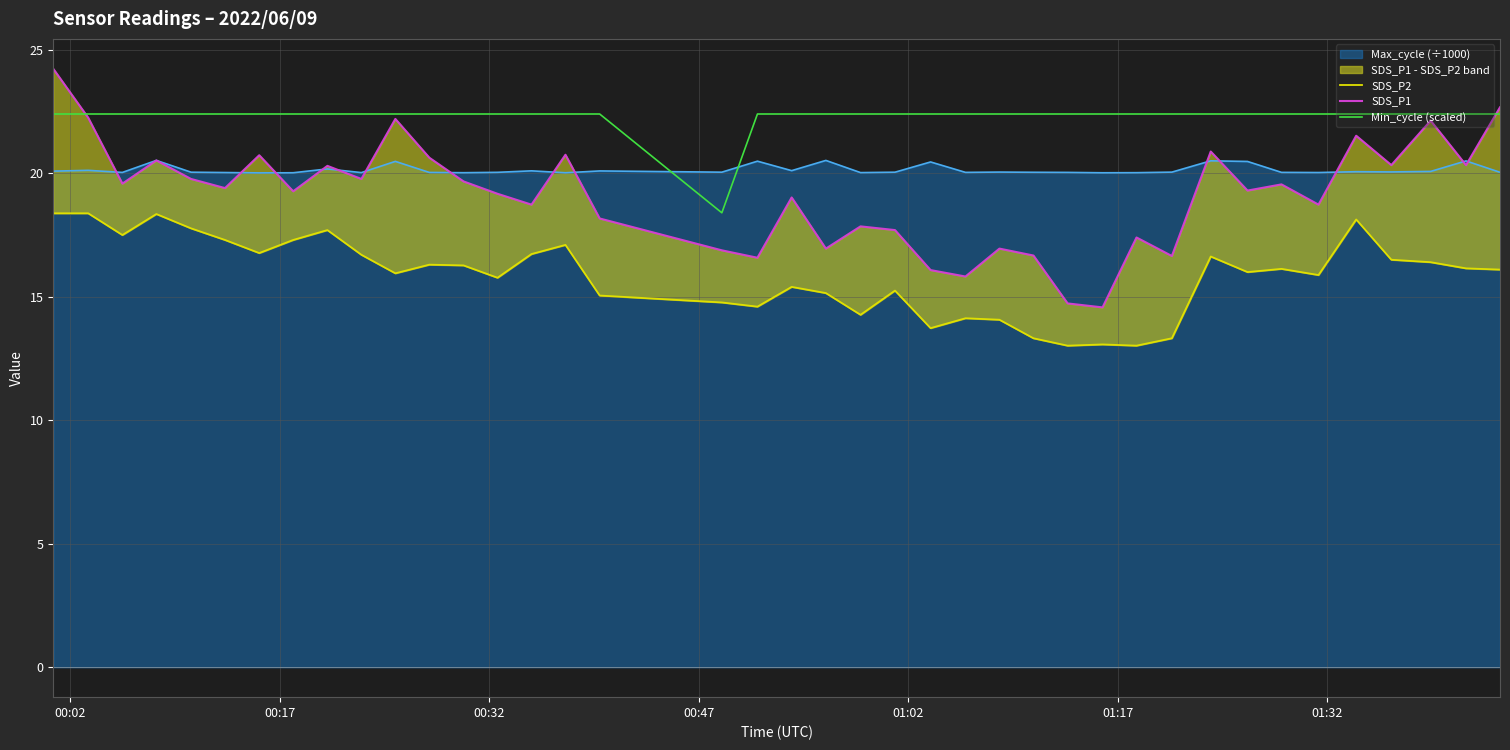

Rank the series by their maximum value, from lowest to highest.

SDS_P2, Min_cycle (scaled), SDS_P1